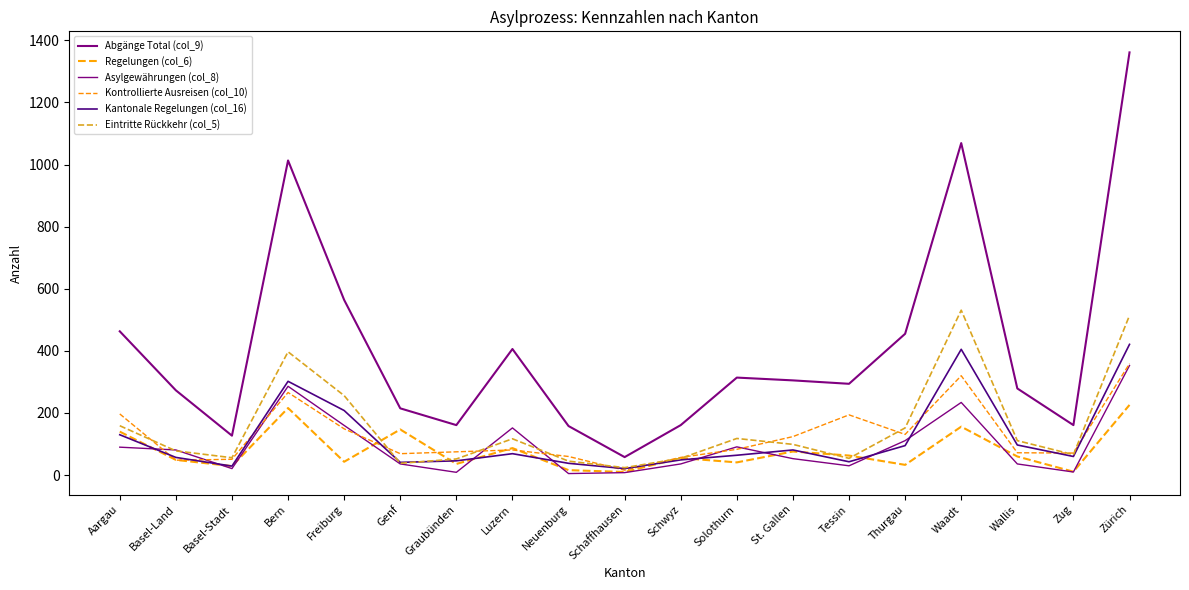

Does the chart display data point markers on the line(s)?

No